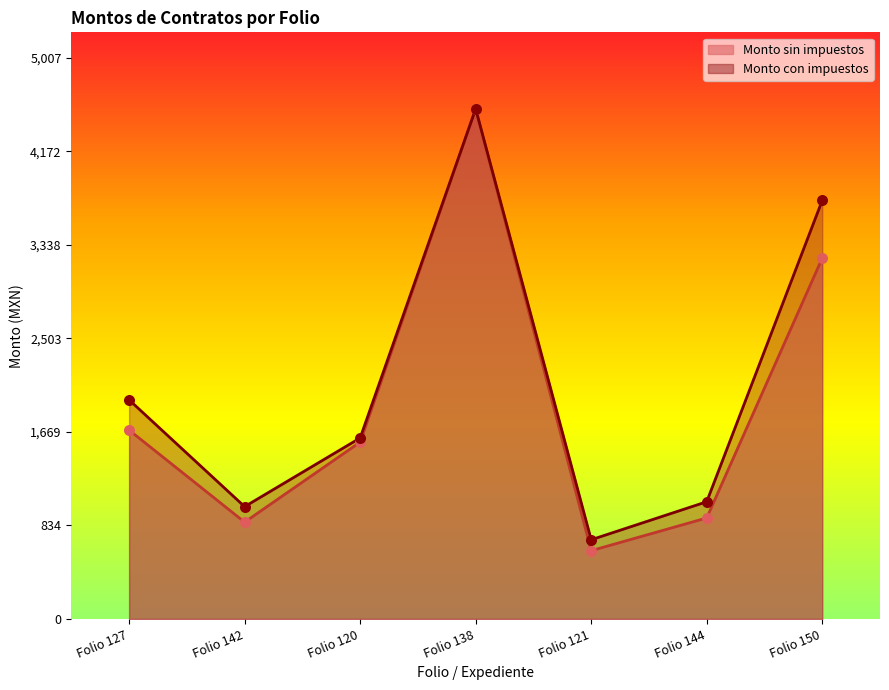

Which series has the largest Y range (max minus min)?

Monto sin impuestos